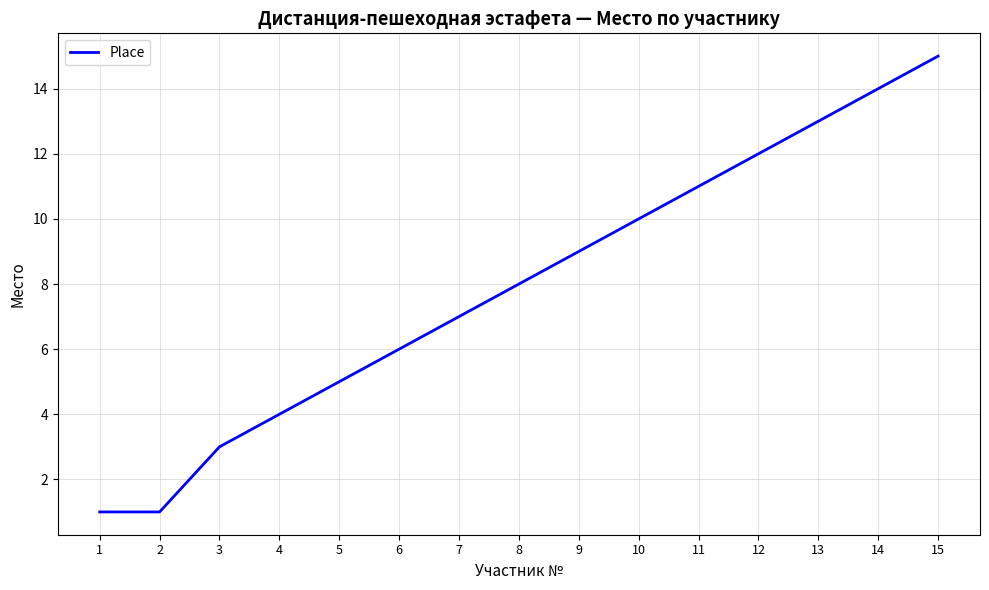

True or false: the data has more than 2 interior local peaks.

False